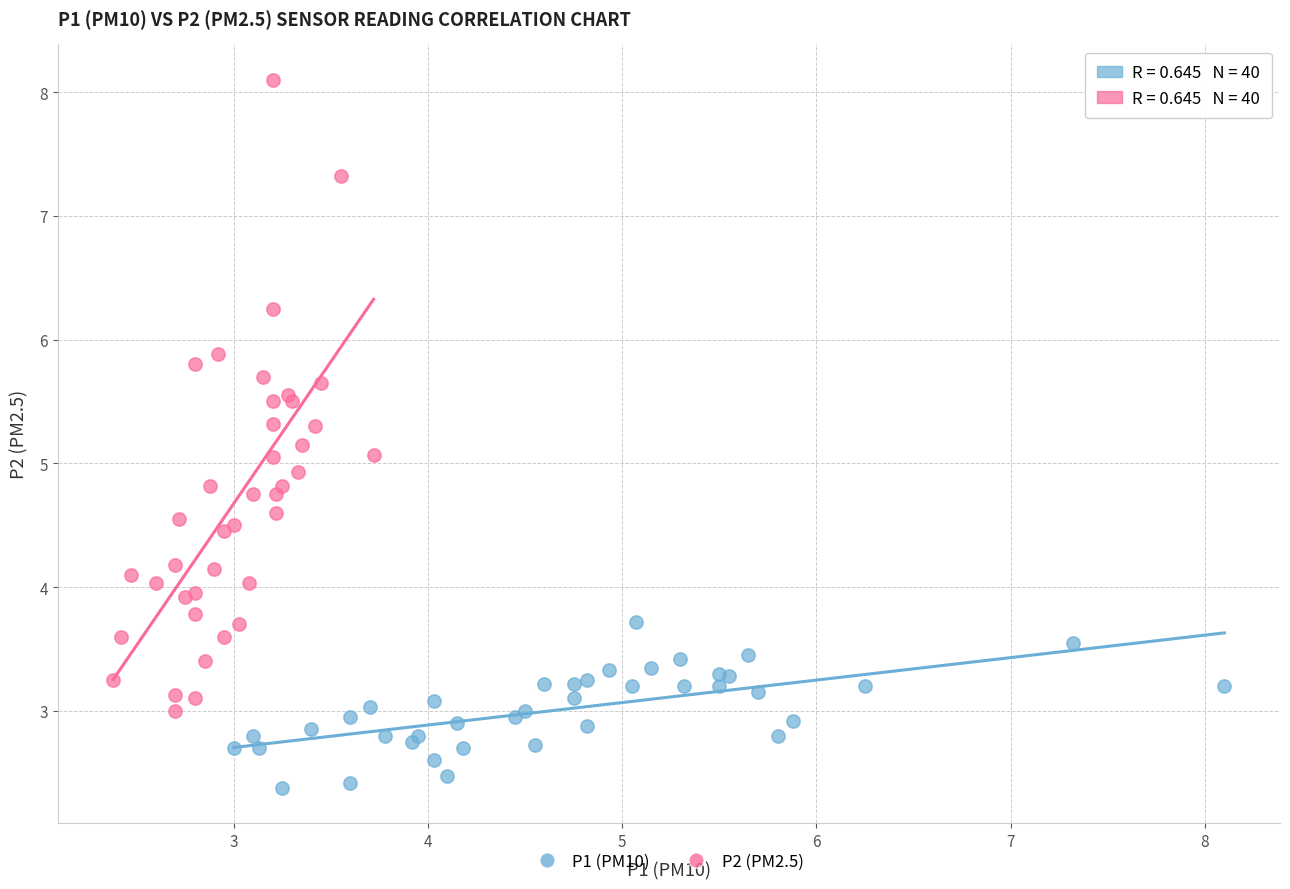

Which series has the largest Y range (max minus min)?

P2 (PM2.5)